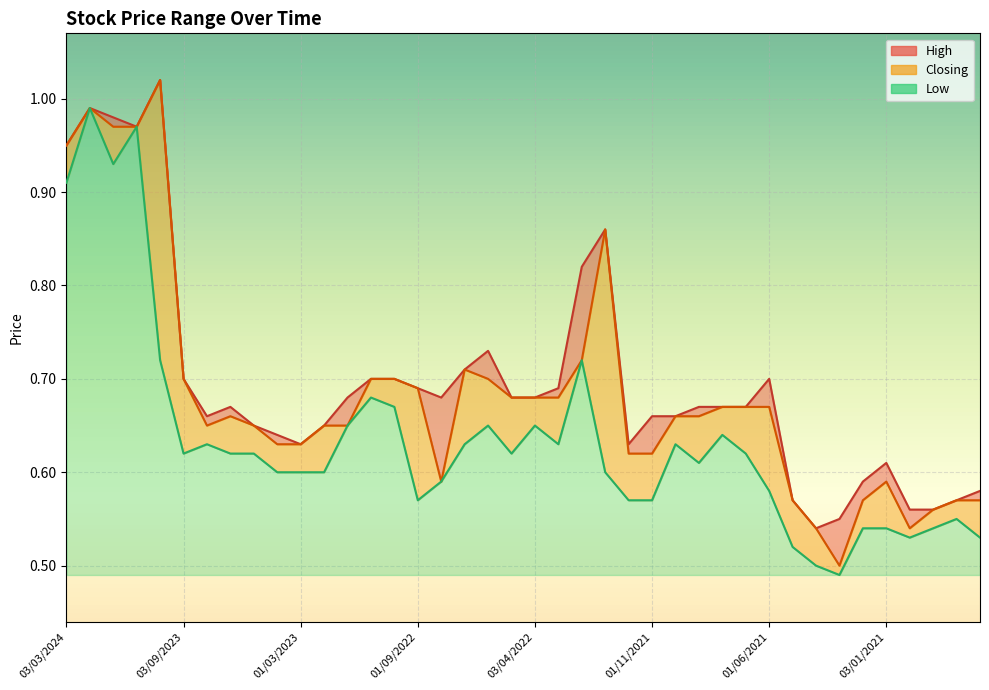

What is the average value of the Low series?

0.6